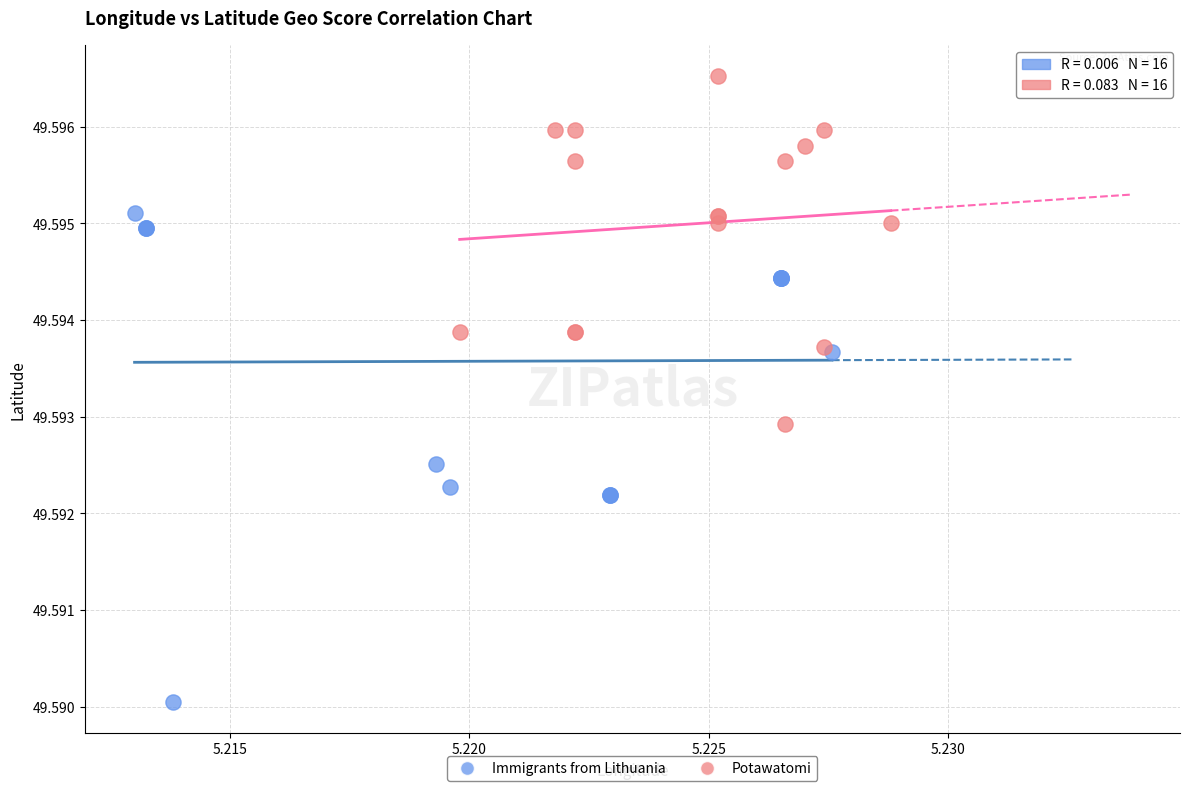

What are all the series names shown in the legend?

Immigrants from Lithuania, Potawatomi